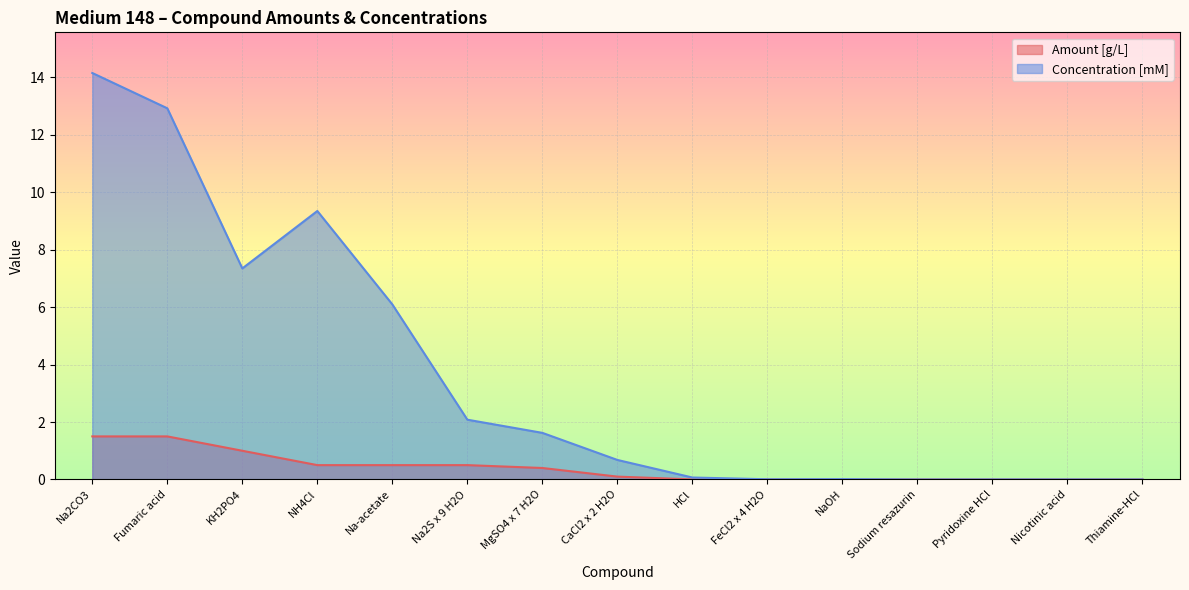

What is the value of the Amount [g/L] point at the 6th from the left?

0.5